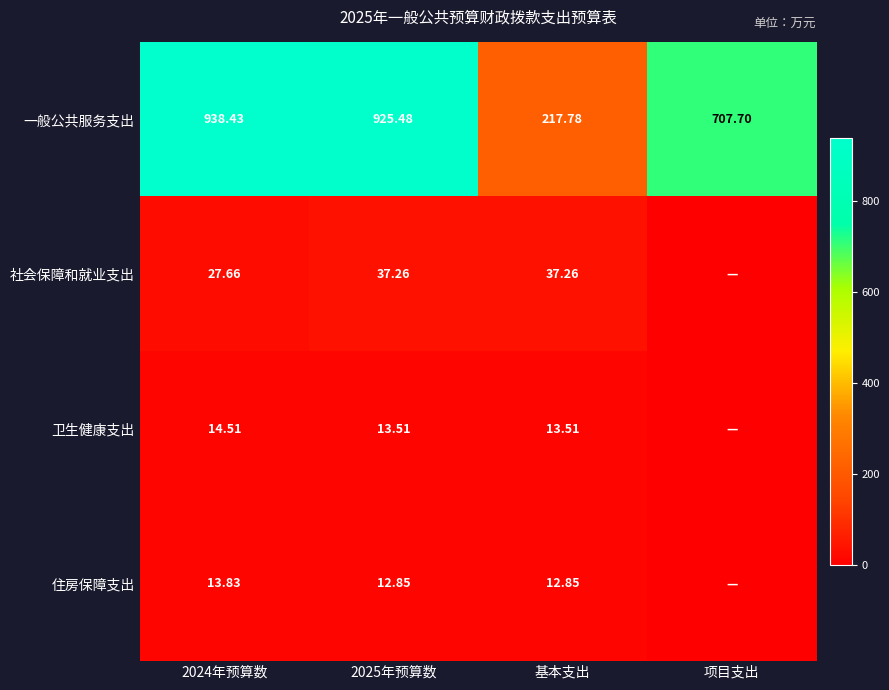

Is the value of 一般公共服务支出 at 项目支出 greater than the value of 卫生健康支出 at 2025年预算数?

Yes